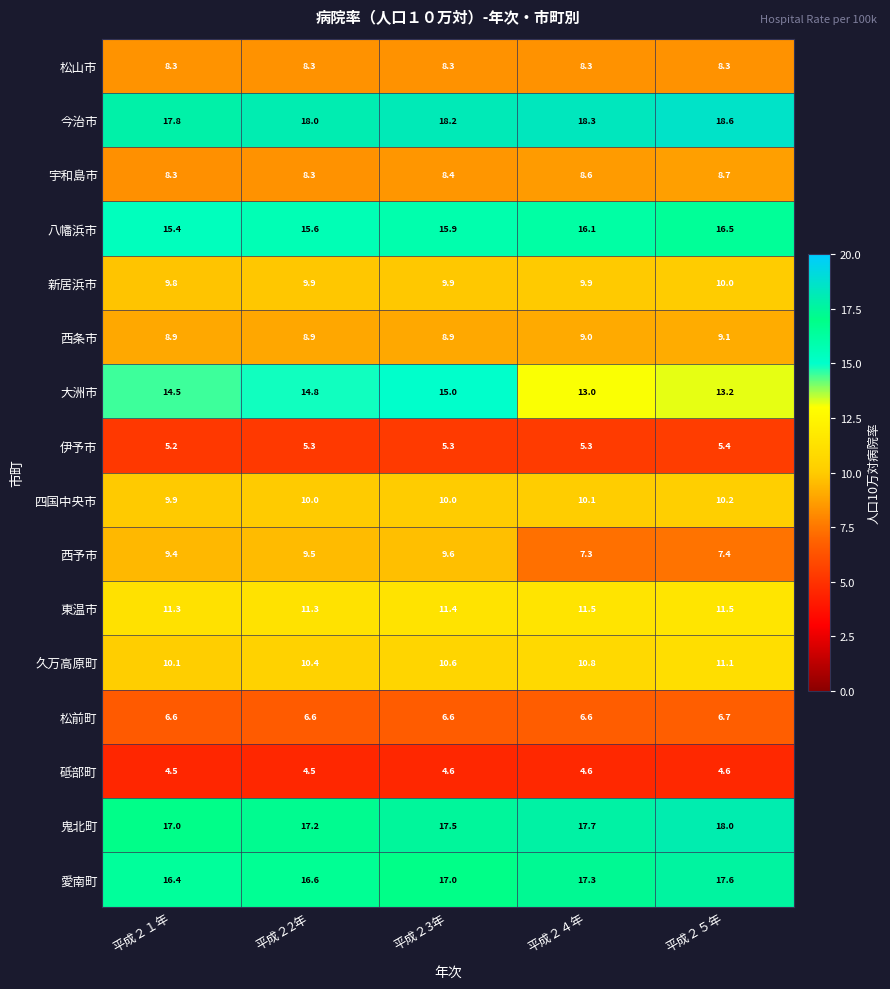

The 松山市 series shows 14.7 at 平成２3年. True or false?

False